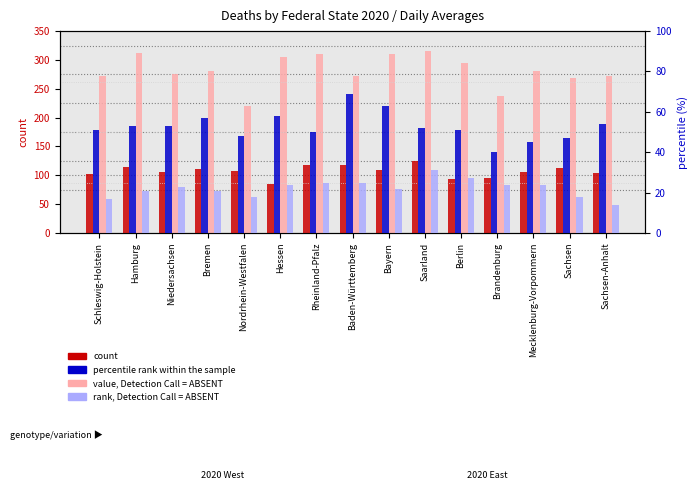

At Sachsen, list the series in order from smallest to largest.

rank, Detection Call = ABSENT, percentile rank within the sample, count, value, Detection Call = ABSENT